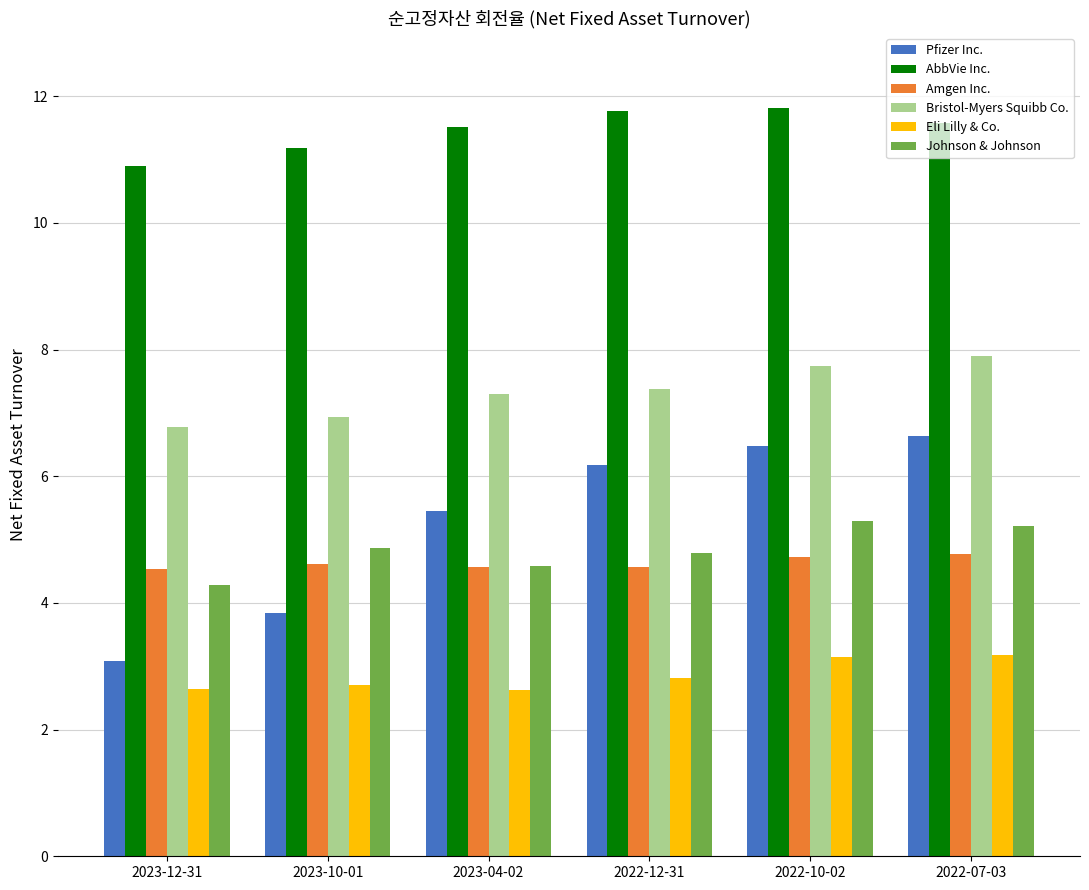

At how many categories does at least one series exceed 7?

6